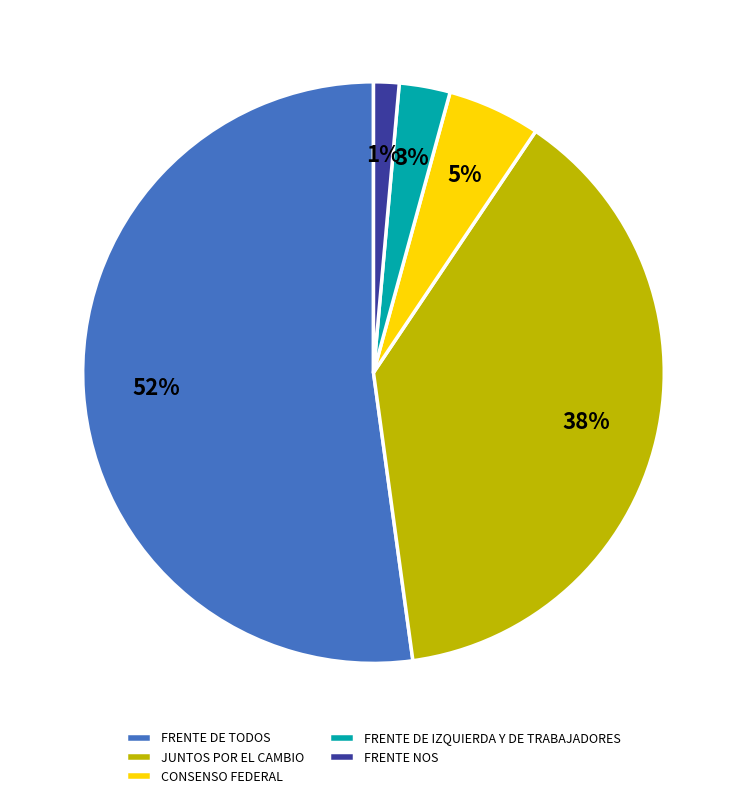

Do CONSENSO FEDERAL and FRENTE DE IZQUIERDA Y DE TRABAJADORES together represent more than half of the pie?

No